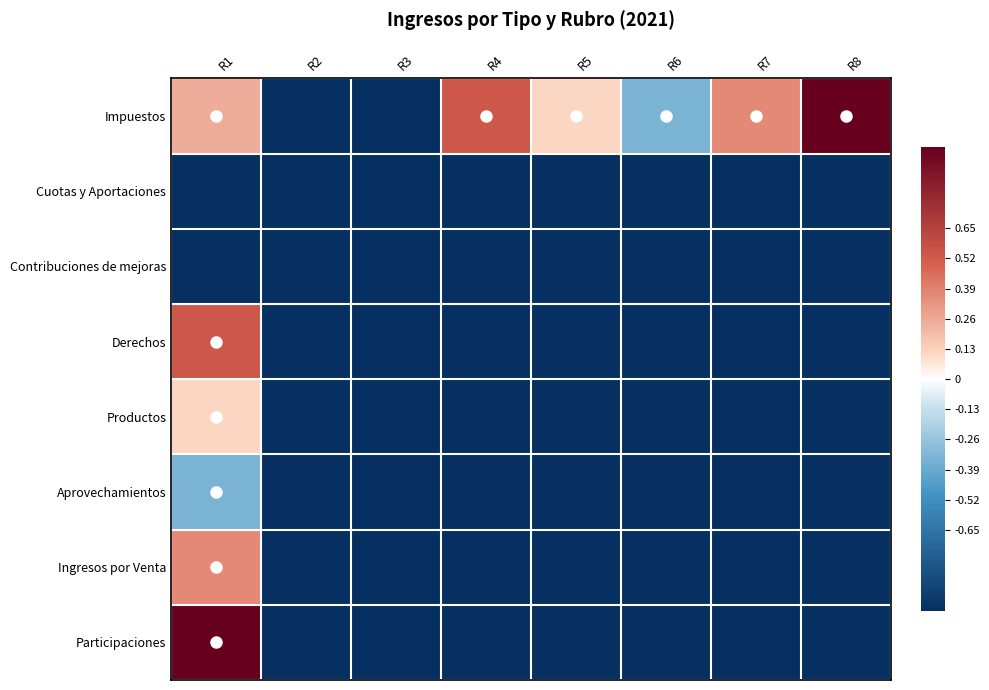

Between R2 and R4, which series saw the biggest shift?

Impuestos